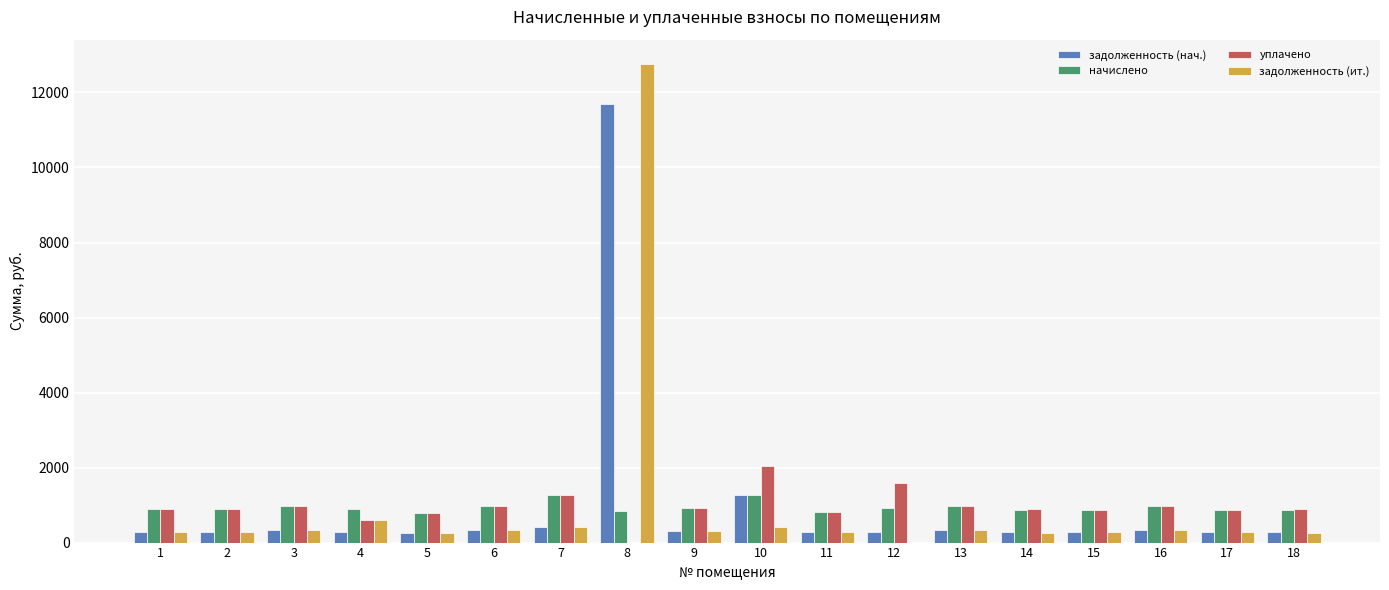

Is the value of задолженность (нач.) at 12 greater than the value of начислено at 5?

No